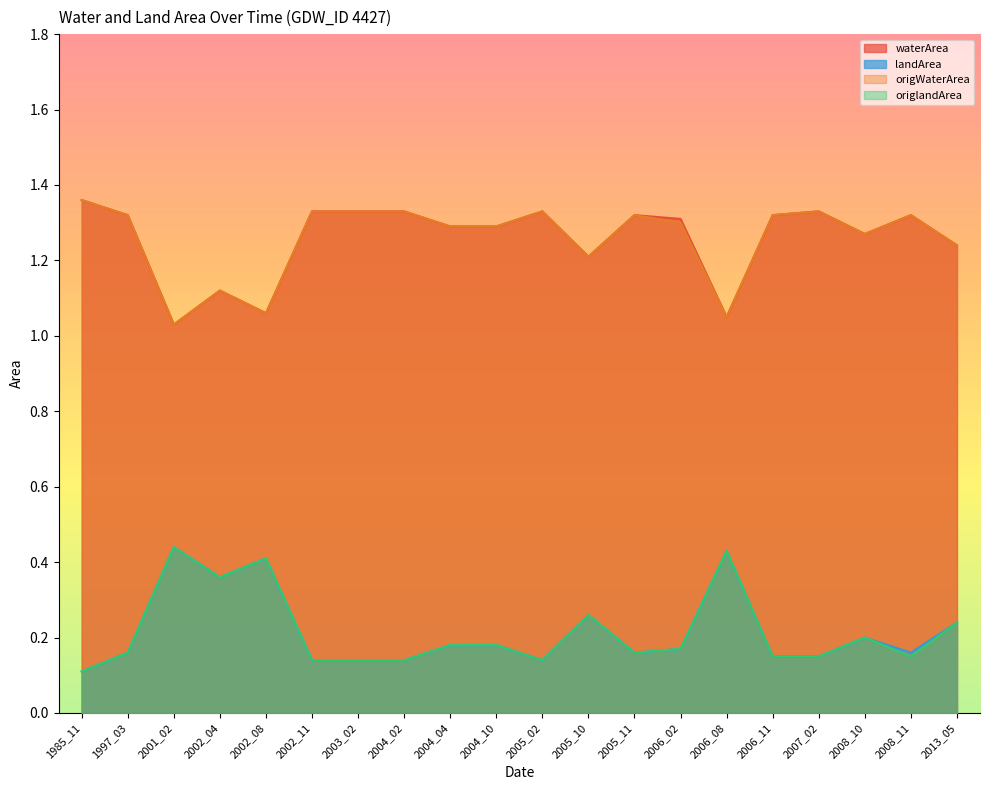

At which label is origlandArea closest to 0?

1985_11